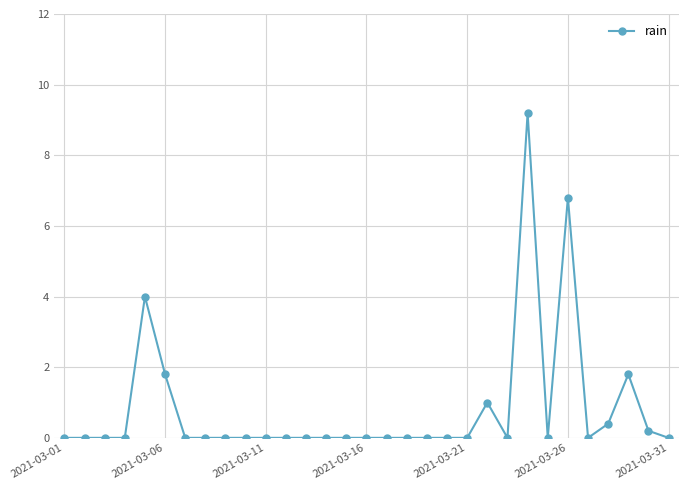

True or false: there are more than 1 points higher than both neighbors.

True